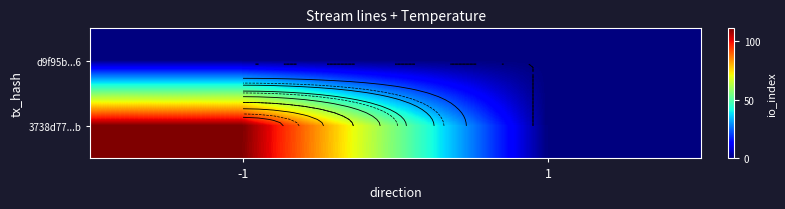

What is the sum of the 3738d77...b values at -1 and 1?

111